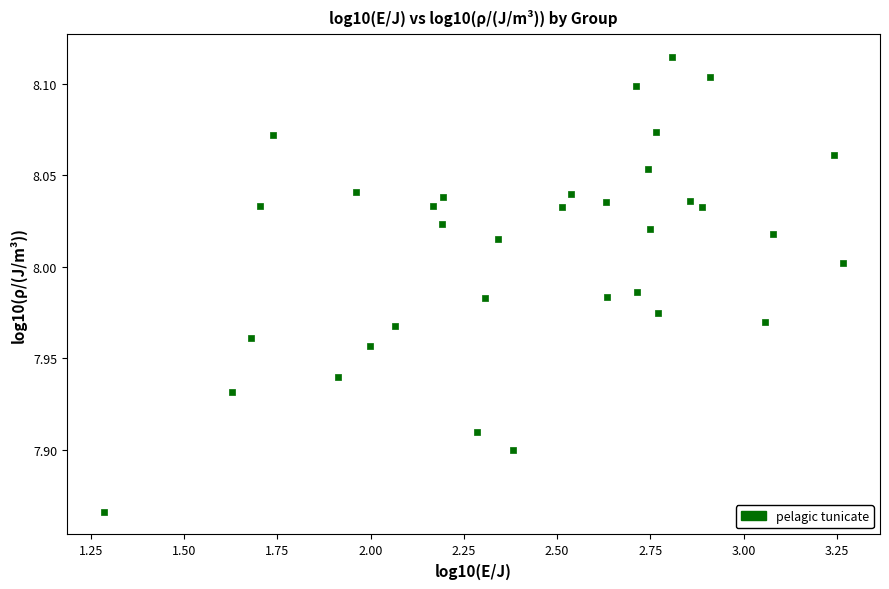

What is the range of X values (max minus min)?

2.0